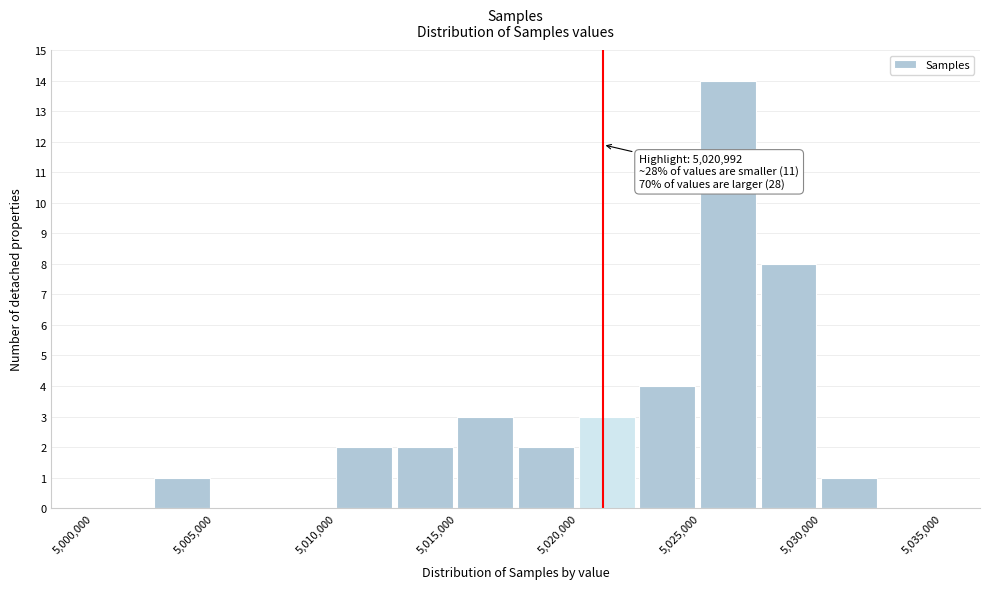

Over which range of the x-axis is the bar tallest?

5025000 to 5027500